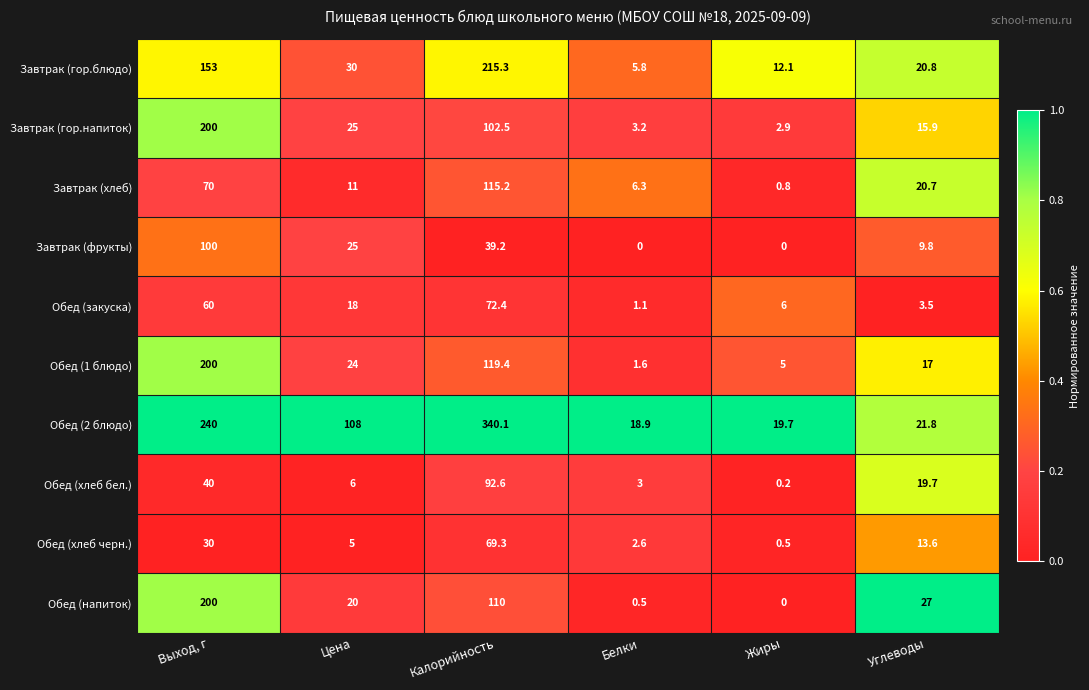

At which label is Обед (закуска) closest to 36?

Цена